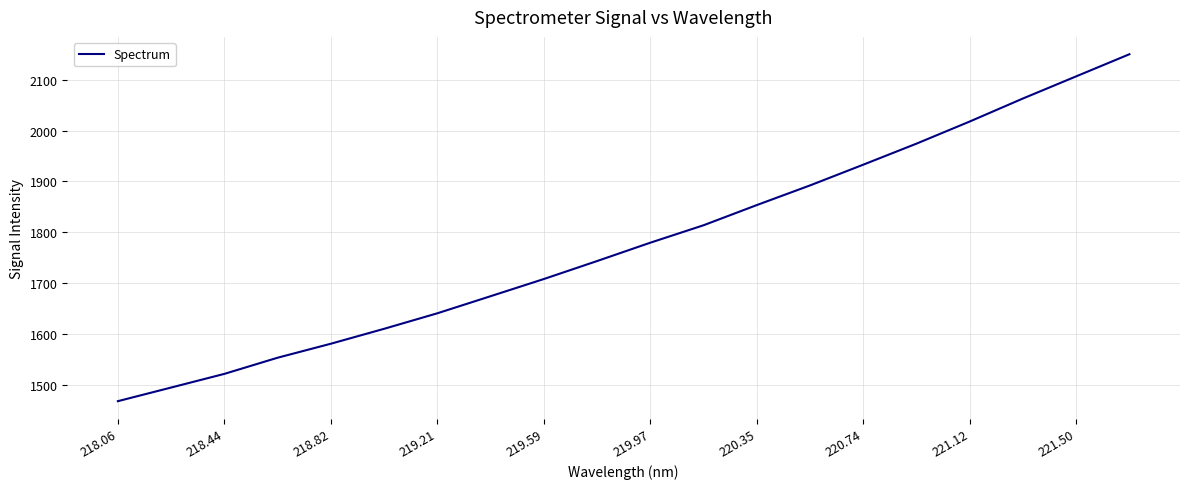

What is the maximum value shown in the chart?

2150.6